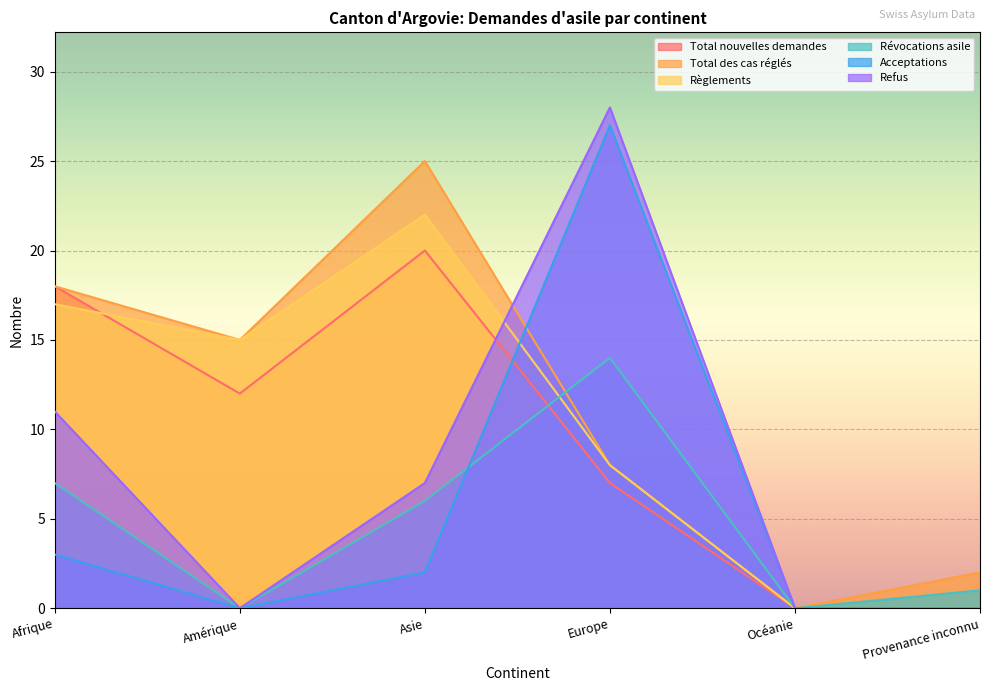

Which has a higher value, Océanie or Asie?

Asie